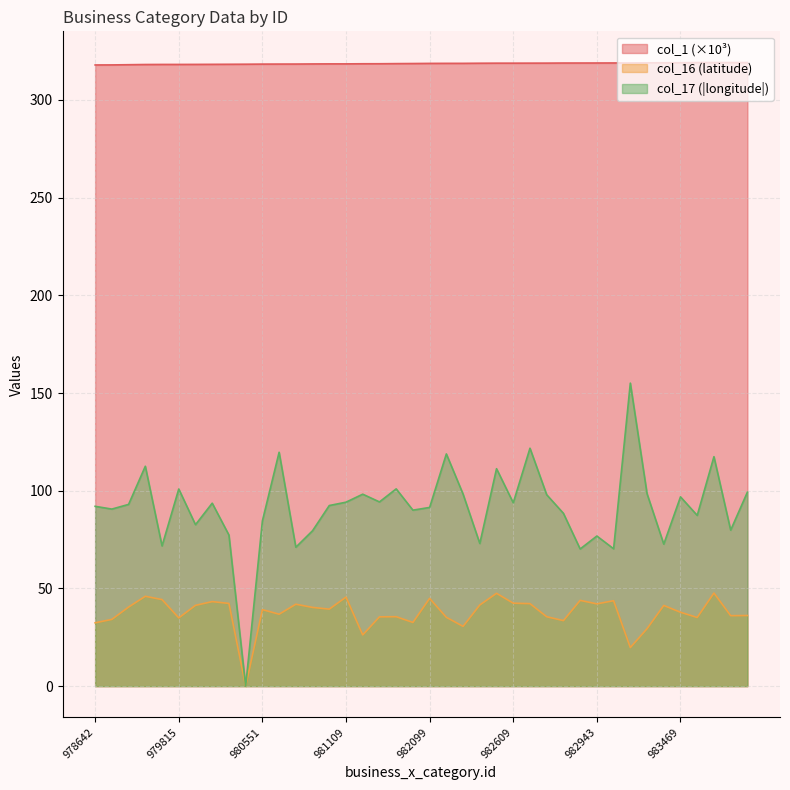

Reading right to left, extract all data points from this chart.

col_1: 319.2	319.2	319.2	319.2	319.1	319.1	319.0	319.0	319.0	318.9	318.9	318.9	318.9	318.9	318.9	318.8	318.8	318.8	318.8	318.7	318.7	318.6	318.6	318.5	318.5	318.5	318.5	318.4	318.4	318.4	318.3	318.3	318.2	318.2	318.2	318.2	318.2	318.1	318.0	317.9
col_16: 36.1	36.1	47.7	35.1	37.8	41.3	29.4	19.7	43.7	42.1	43.9	33.5	35.5	42.2	42.5	47.5	41.5	30.6	35.2	44.9	32.6	35.5	35.5	26.2	45.6	39.4	40.3	41.9	36.8	39.2	0.0	42.3	43.3	41.3	34.9	44.3	46.0	40.5	34.2	32.4
col_17: 99.3	79.8	117.4	87.4	96.9	72.7	98.5	155.1	70.3	76.8	70.2	88.4	98.0	121.8	93.8	111.3	73.0	98.3	118.8	91.5	90.1	101.0	94.3	98.2	94.1	92.4	79.5	71.1	119.7	84.5	0.0	77.3	93.6	82.6	100.9	71.8	112.5	93.0	90.6	92.0